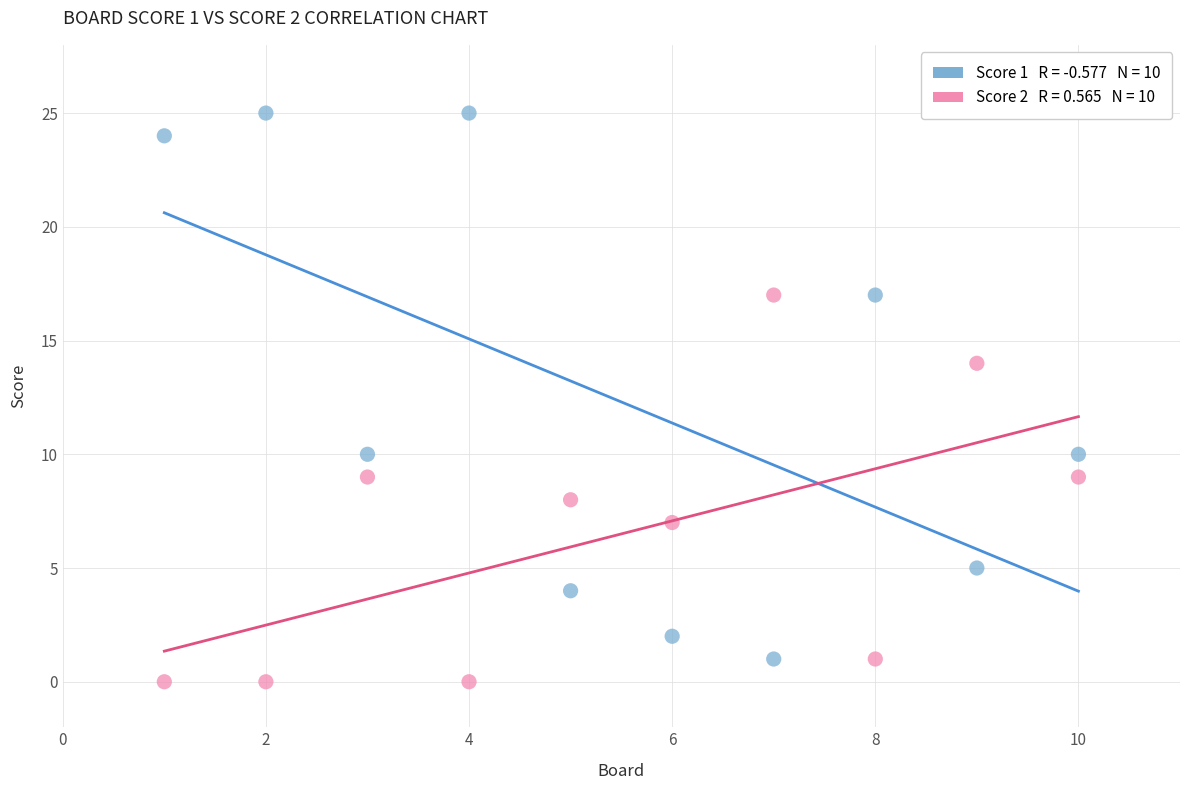

Across all data points, what is the range of Y values (max minus min)?

25